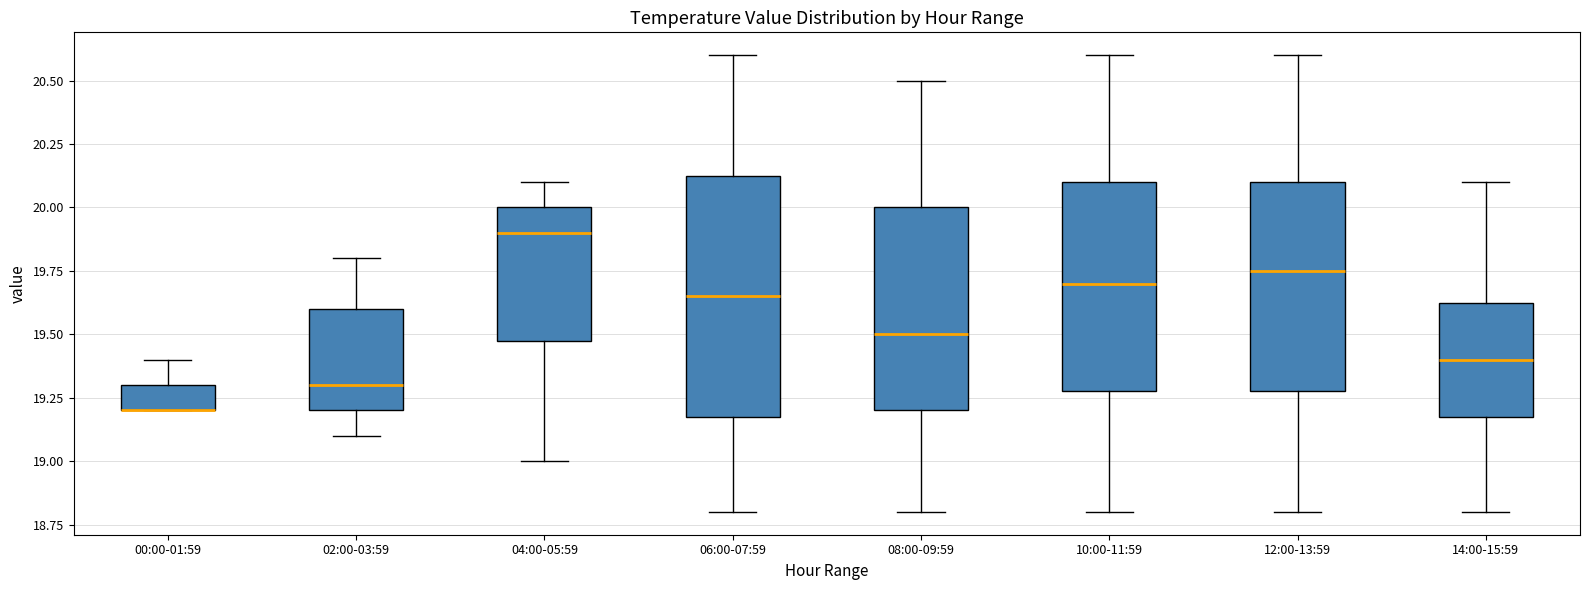

Reading left to right, transcribe this box plot: for each box, give where its median line is, the range the box spans, and where its two whiskers end, as read against the y-axis. The values are not printed on the chart, so give them approximately, as read against the axis.

00:00-01:59: median 19.20 (drawn on the box's lower edge), box 19.20 to 19.30, whiskers 19.20 to 19.40
02:00-03:59: median 19.30, box 19.20 to 19.60, whiskers 19.10 to 19.80
04:00-05:59: median 19.90, box 19.50 to 20.00, whiskers 19.00 to 20.10
06:00-07:59: median 19.65, box 19.20 to 20.15, whiskers 18.80 to 20.60
08:00-09:59: median 19.50, box 19.20 to 20.00, whiskers 18.80 to 20.50
10:00-11:59: median 19.70, box 19.30 to 20.10, whiskers 18.80 to 20.60
12:00-13:59: median 19.75, box 19.30 to 20.10, whiskers 18.80 to 20.60
14:00-15:59: median 19.40, box 19.20 to 19.65, whiskers 18.80 to 20.10